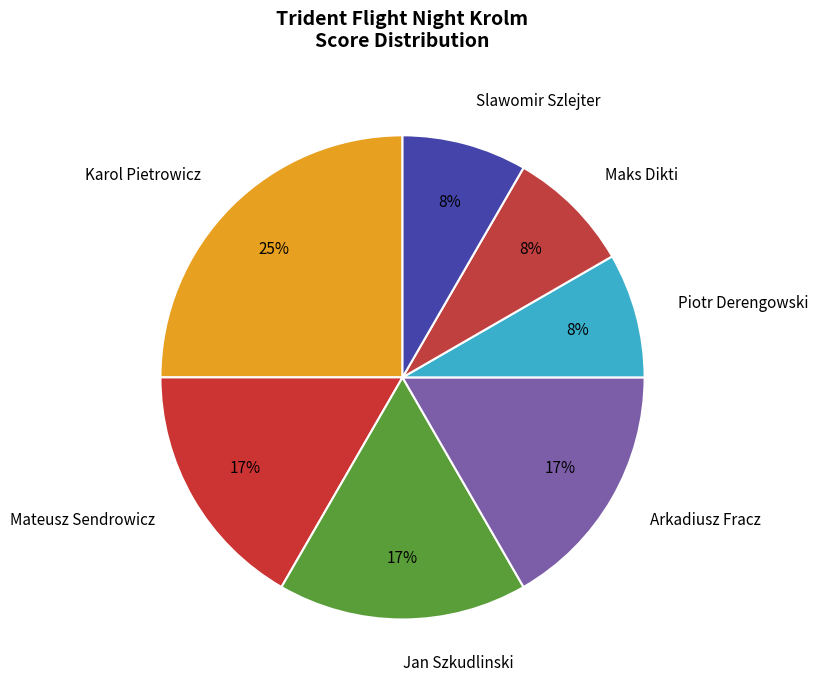

How many slices are in this pie chart?

7